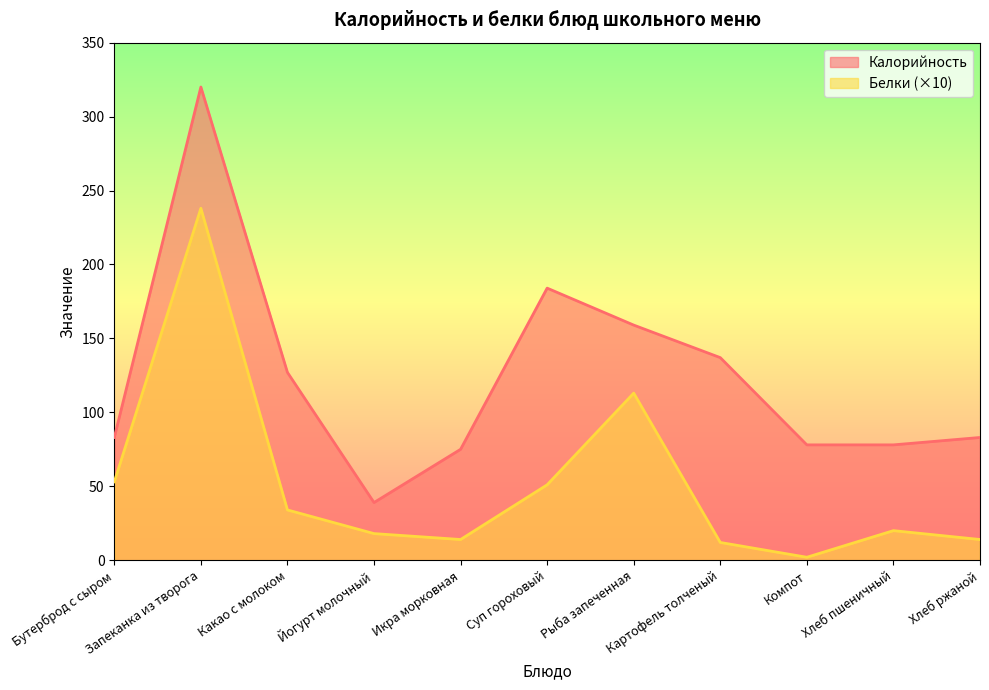

What is the maximum value shown in the chart?

320